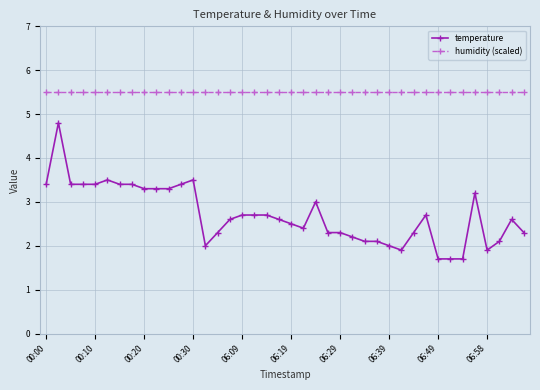

What is the difference between the maximum and minimum values in the temperature series?

3.1